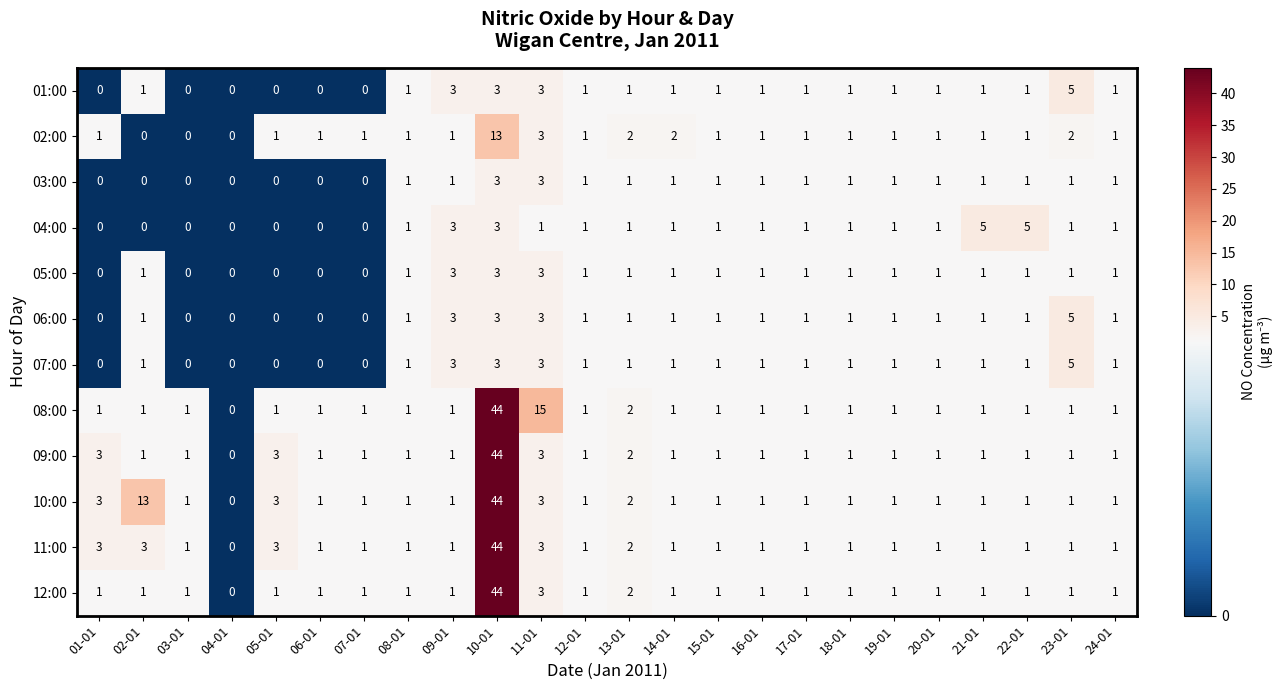

True or false: 08:00 has a value of 2 at 12-01.

False